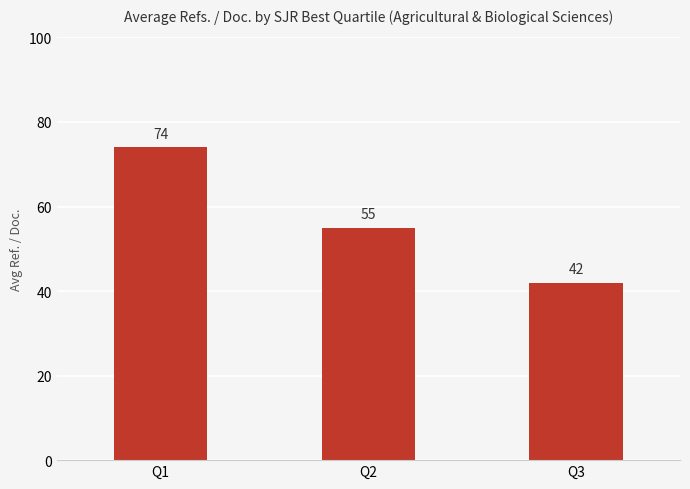

Rank the categories by value from lowest to highest.

Q3, Q2, Q1